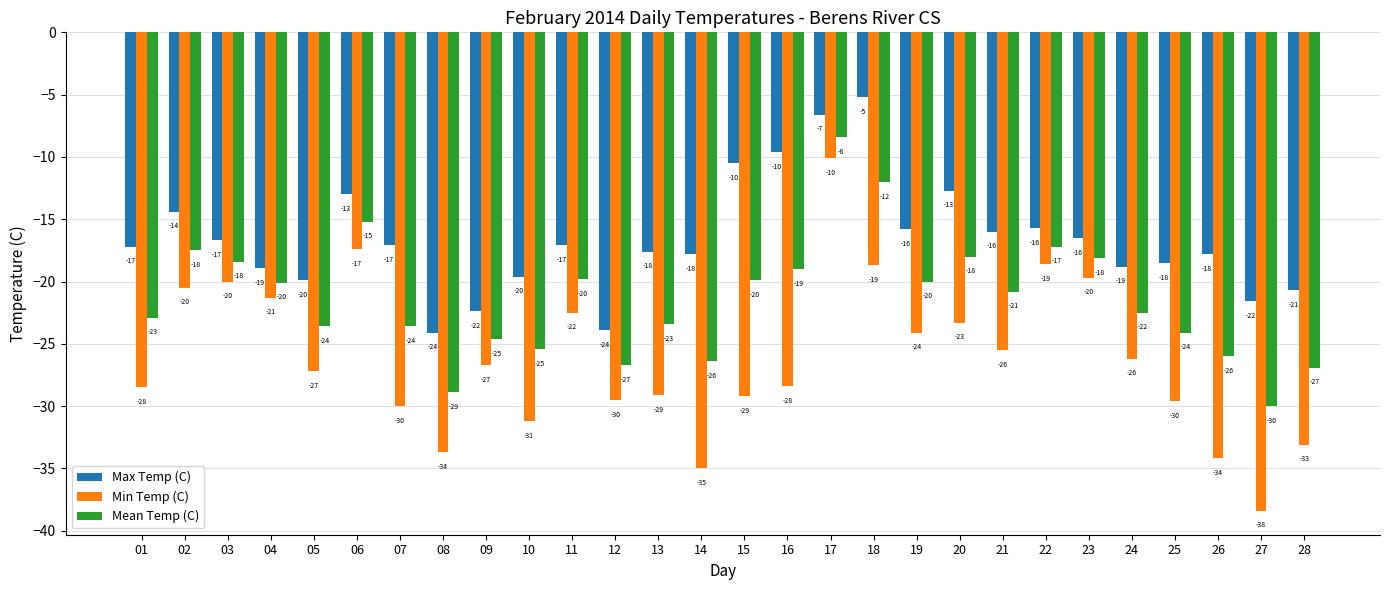

At which category is the sum across all series the highest?

17